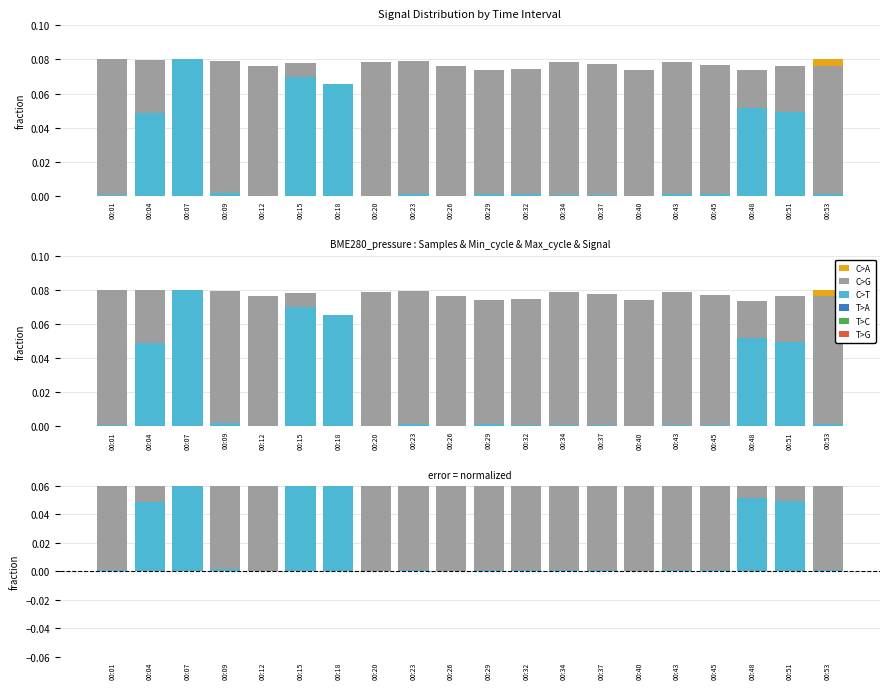

How many groups of bars are there?

20